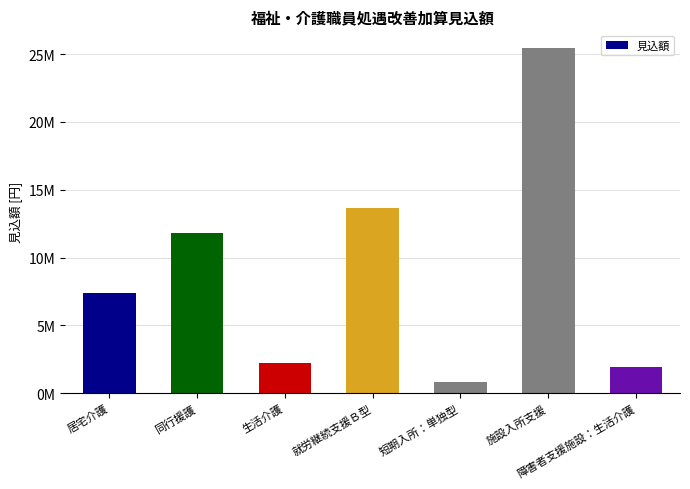

Are the bars horizontal?

No